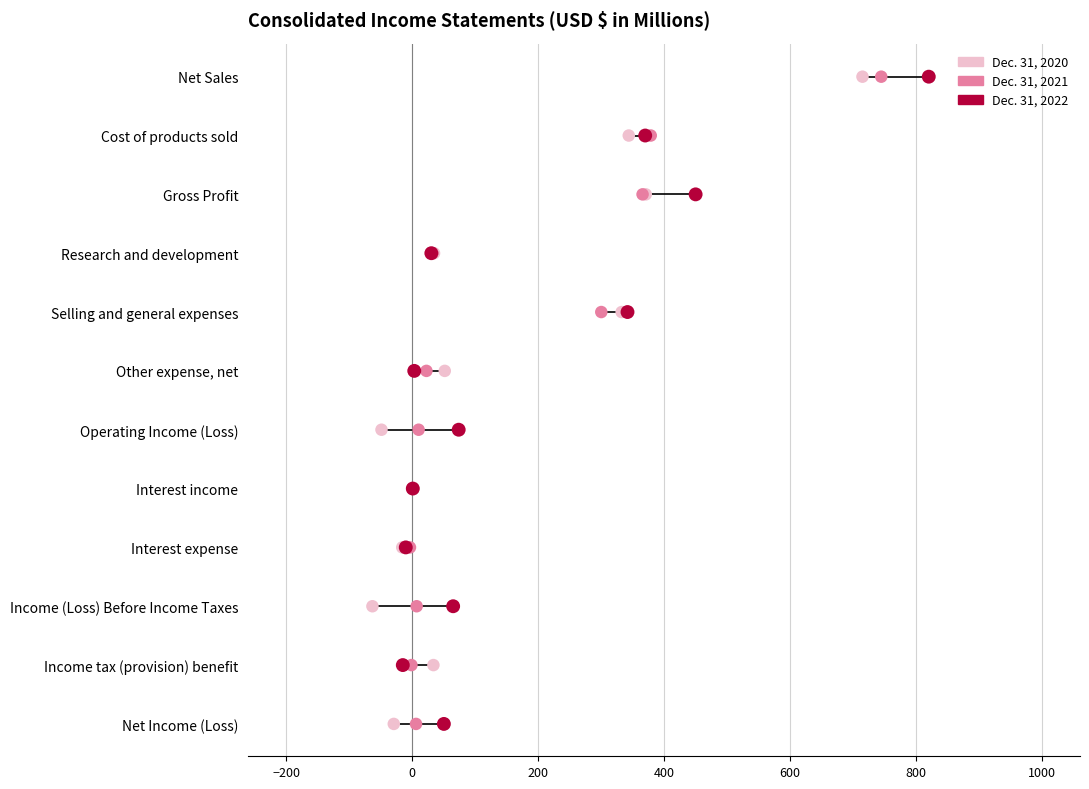

Which series has the largest Y range (max minus min)?

Dec. 31, 2022